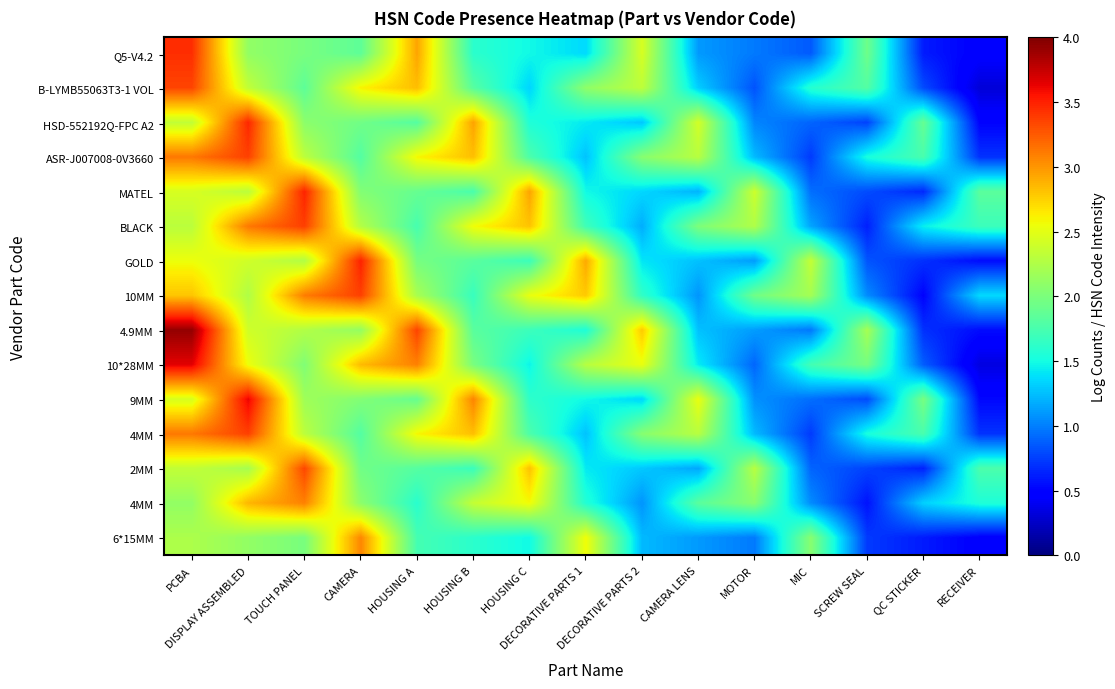

At how many categories does at least one series exceed 0?

15